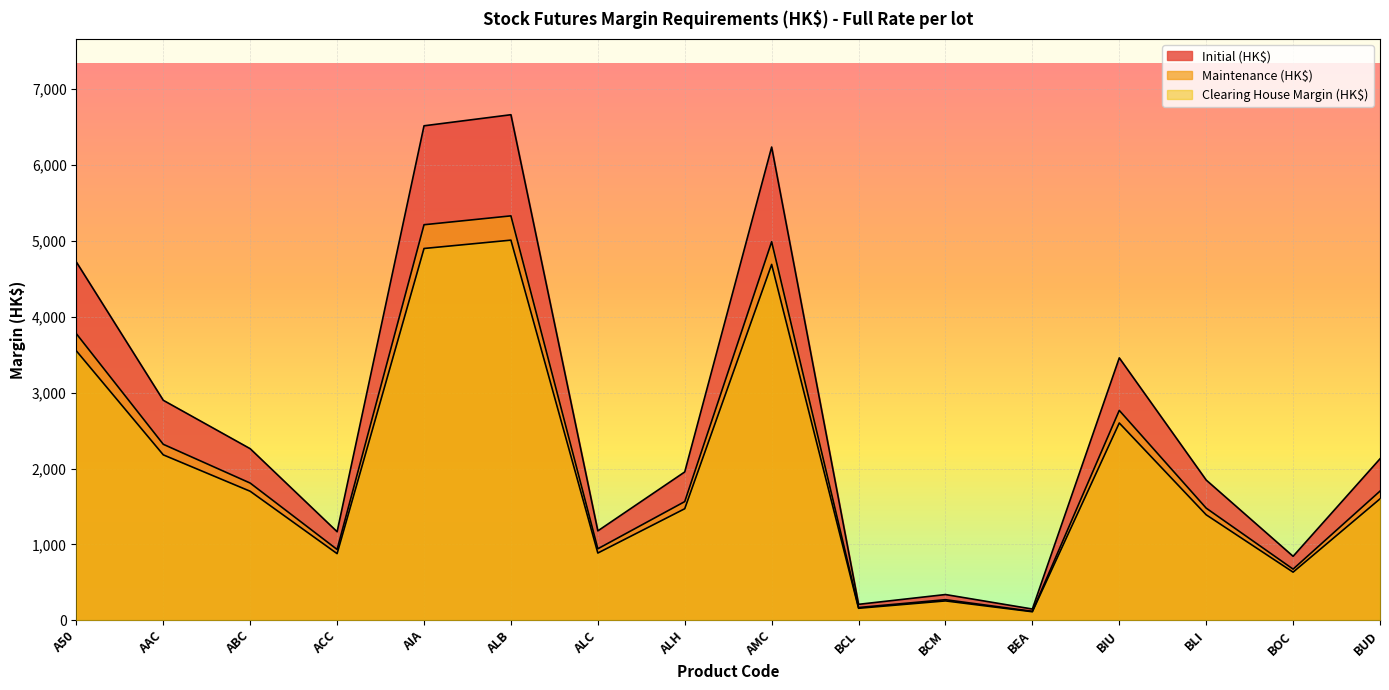

Reading right to left, what are all the values shown in this chart?

Initial (HK$): 2128	843	1848	3458	148	339	210	6237	1955	1178	6663	6517	1167	2261	2899	4721
Maintenance (HK$): 1702	674	1478	2766	118	271	168	4989	1564	942	5330	5213	933	1808	2319	3776
Clearing House Margin (HK$): 1600	634	1390	2600	112	255	158	4690	1470	886	5010	4900	878	1700	2180	3550